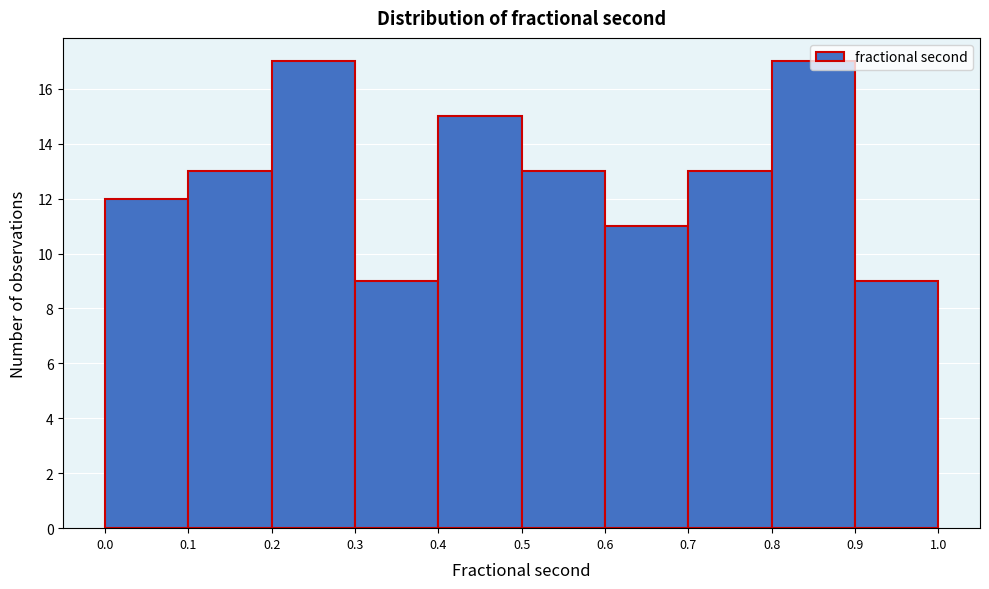

Reading left to right, list every bar in this chart as the range it spans on the x-axis followed by its height. The values are not printed on the chart, so give them approximately, as read against the axis.

0.0 to 0.1: 12
0.1 to 0.2: 13
0.2 to 0.3: 17
0.3 to 0.4: 9
0.4 to 0.5: 15
0.5 to 0.6: 13
0.6 to 0.7: 11
0.7 to 0.8: 13
0.8 to 0.9: 17
0.9 to 1.0: 9